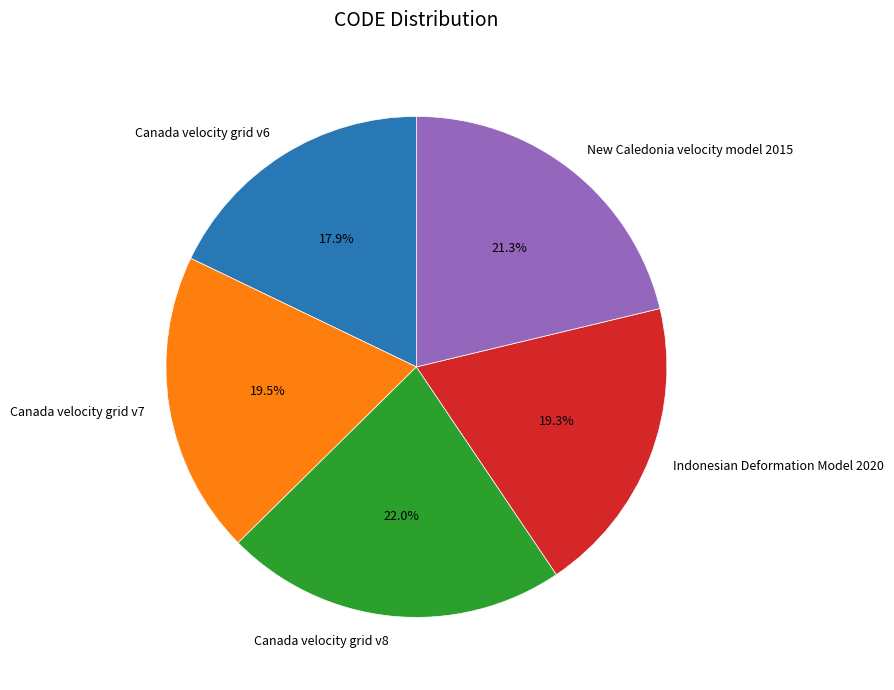

True or false: Canada velocity grid v6 accounts for 25% of the total.

False